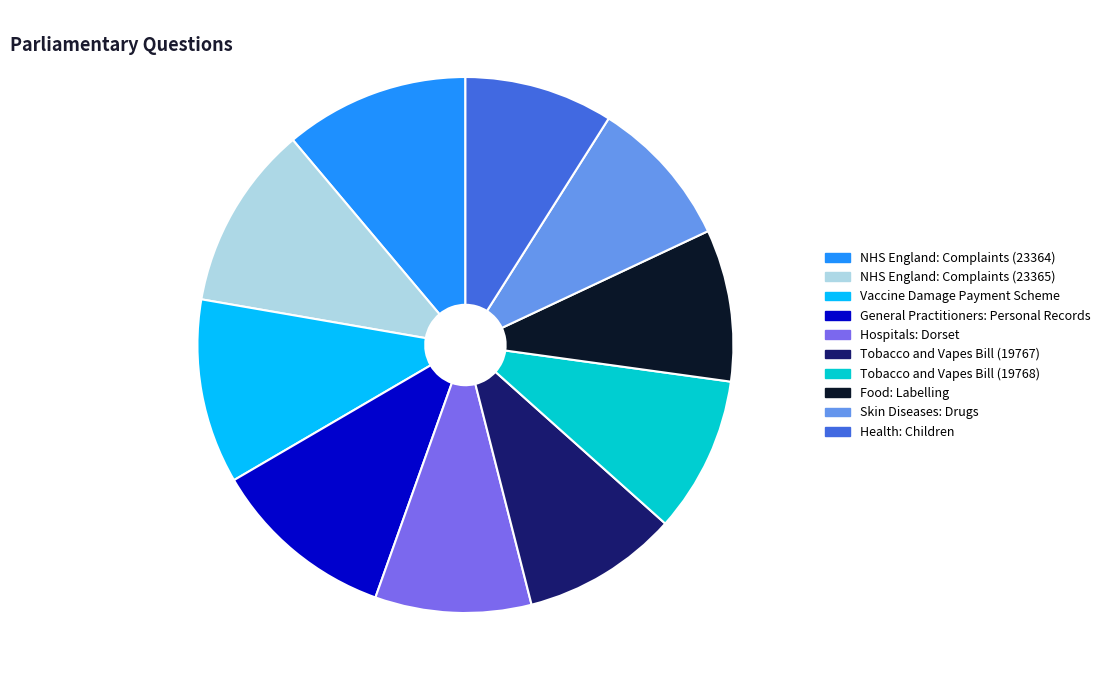

True or false: Tobacco and Vapes Bill (19767) accounts for 9% of the total.

True